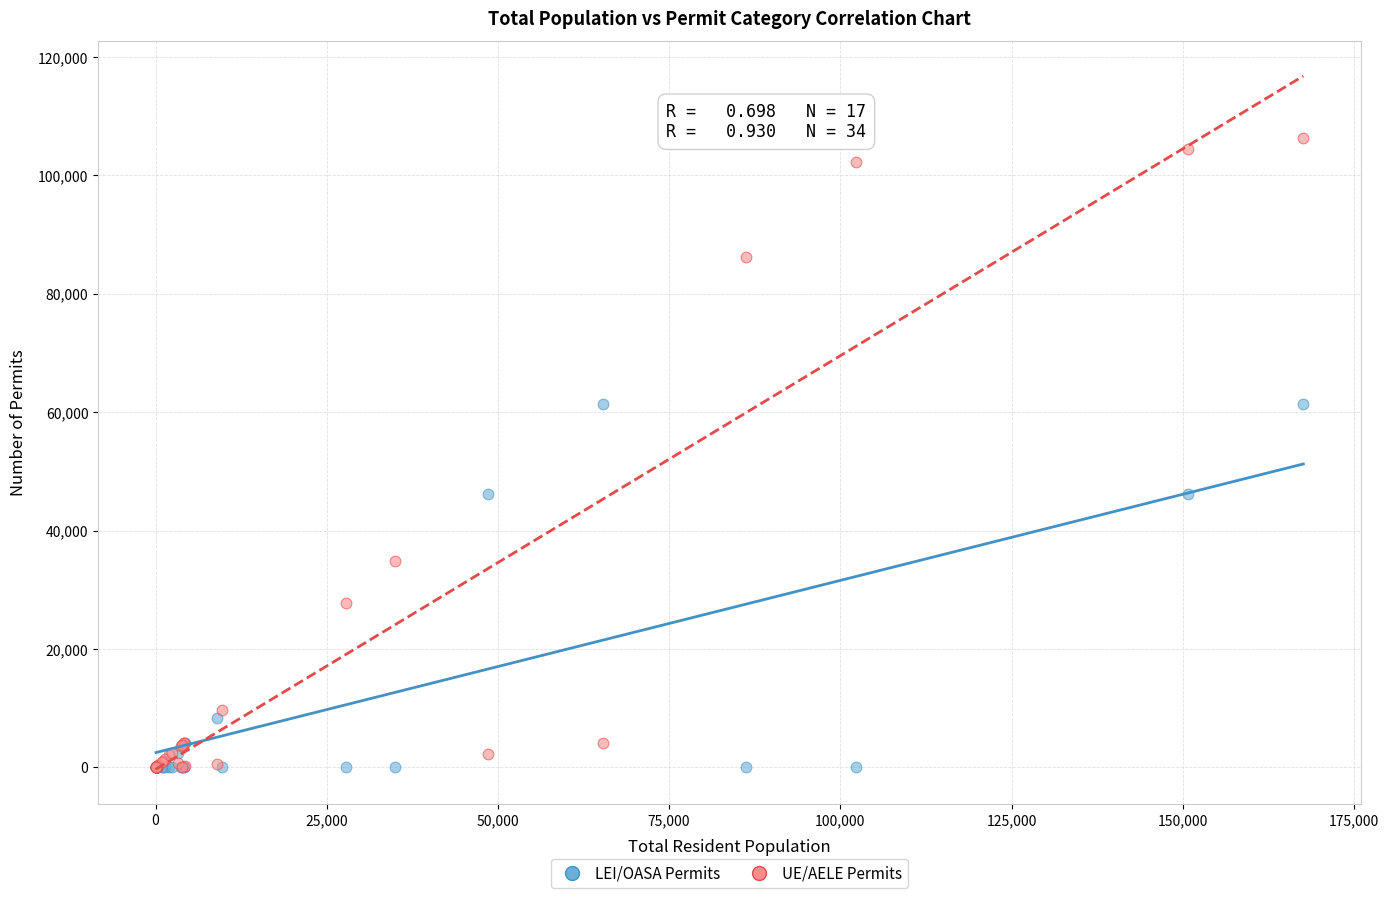

Which series has the largest Y range (max minus min)?

UE/AELE Permits